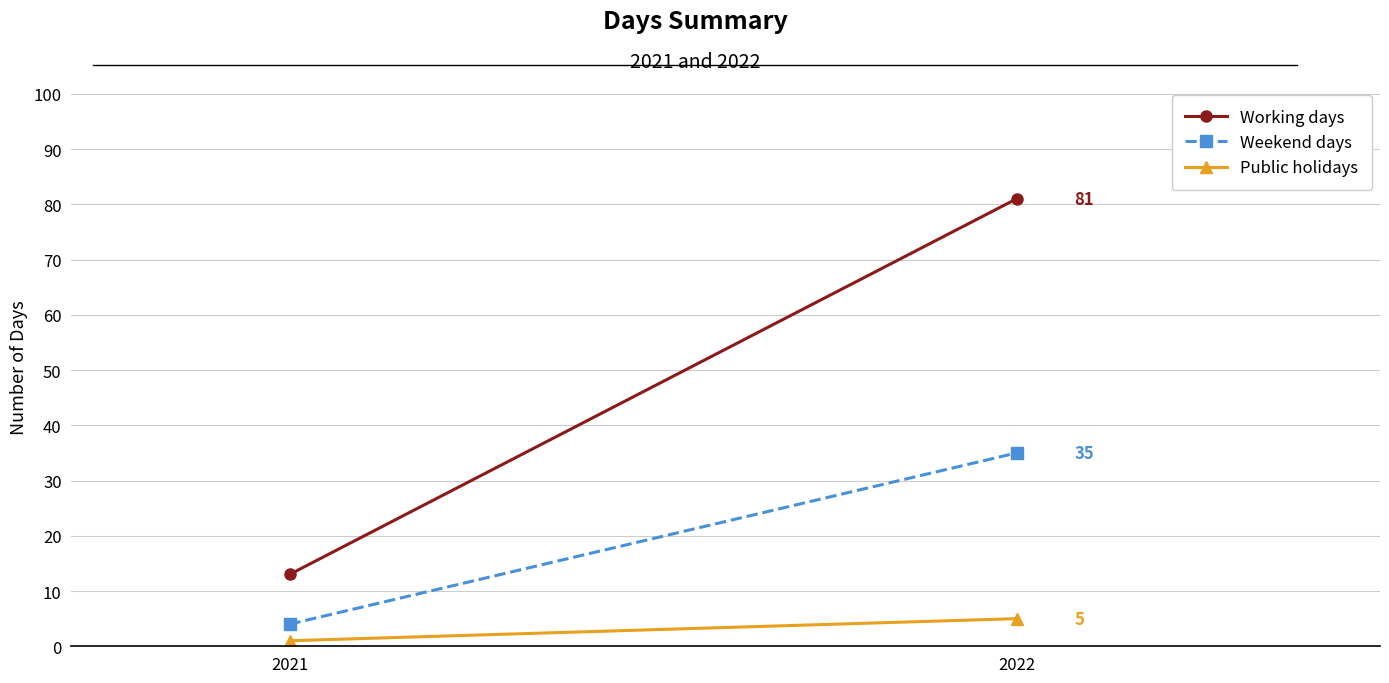

What is the minimum value for Working days?

13